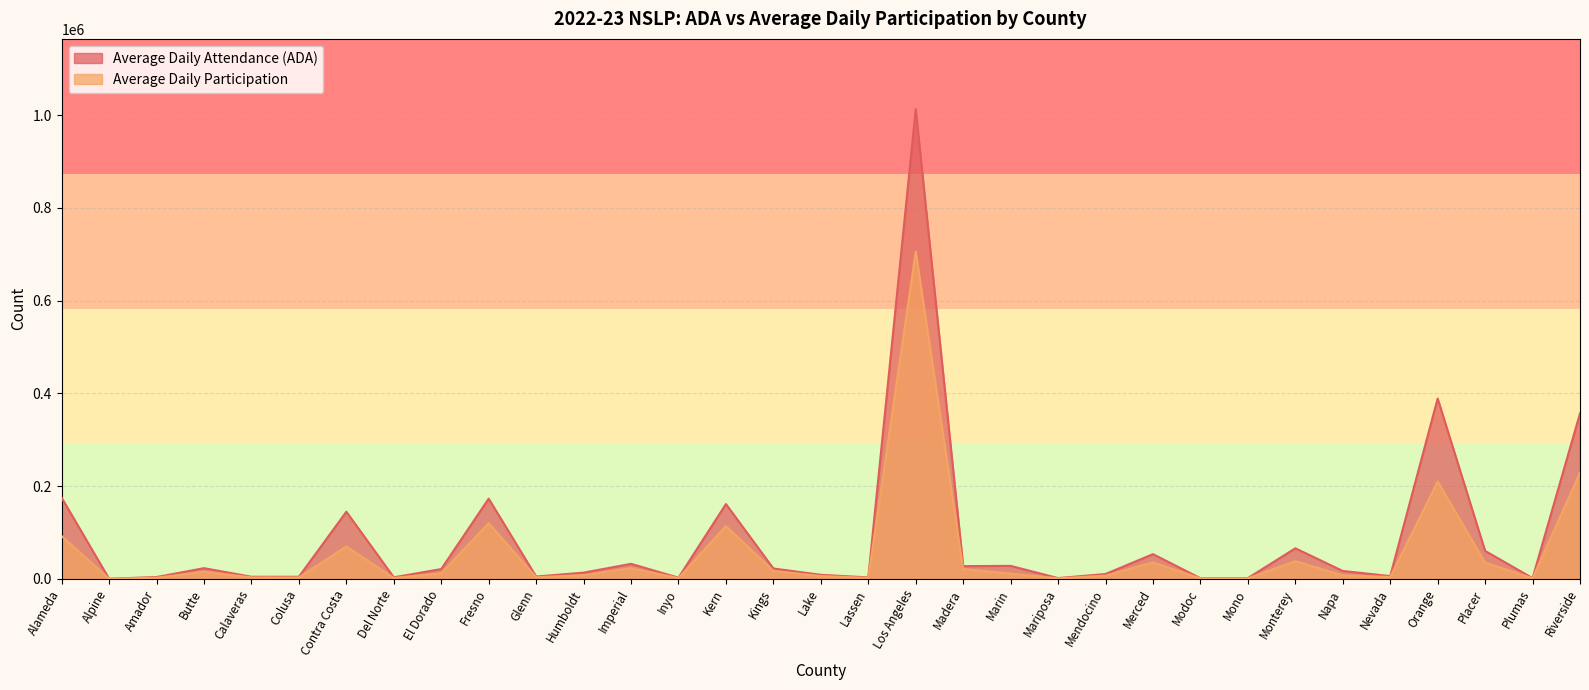

List the series in order of their overall mean, highest first.

Average Daily Attendance (ADA), Average Daily Participation